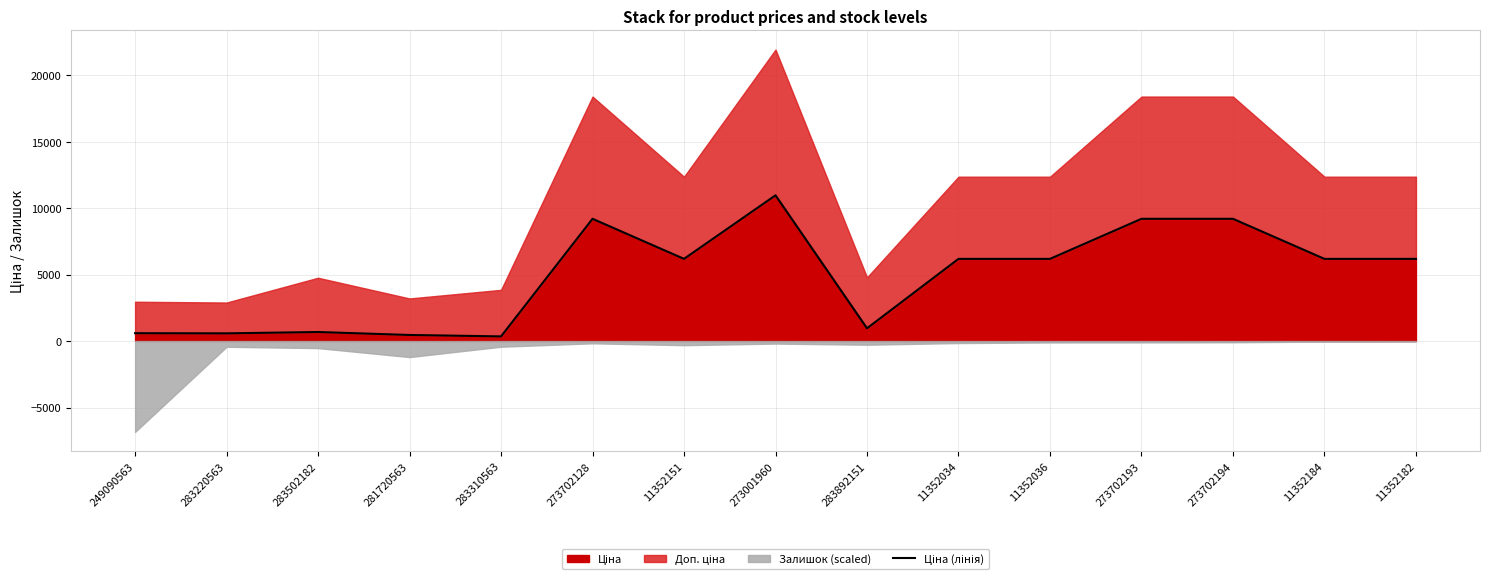

True or false: the data shows 2110.4 at 11352184.

False